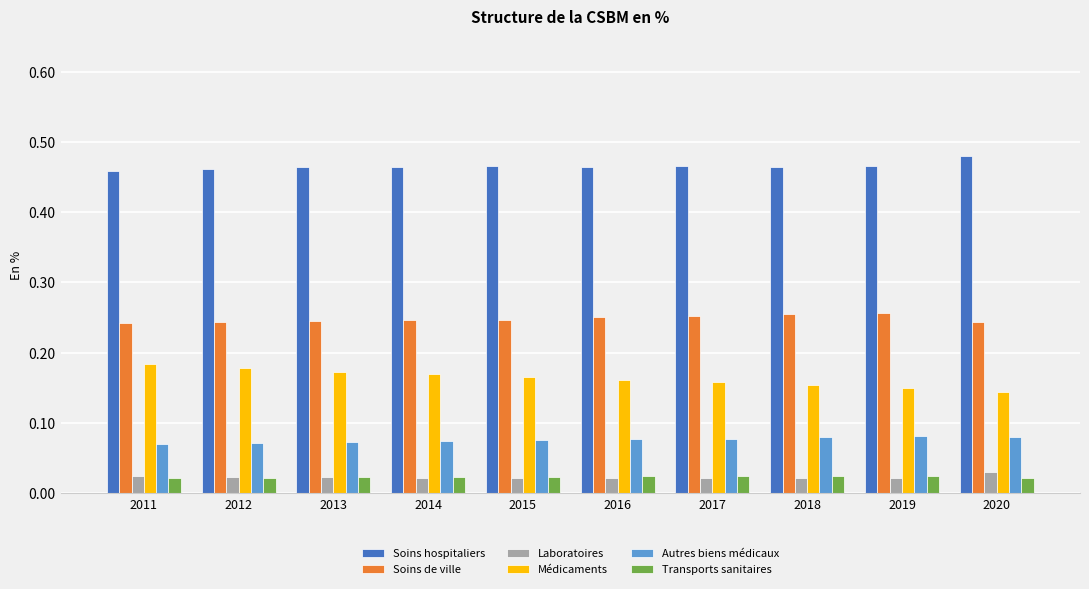

What is the sum of all Soins de ville values?

2.5